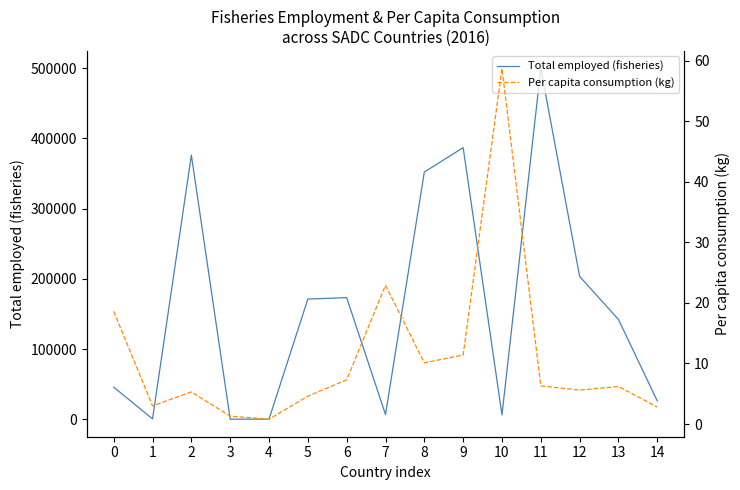

In Per capita consumption (kg), how many points are lower than both neighbors (excluding endpoints)?

4